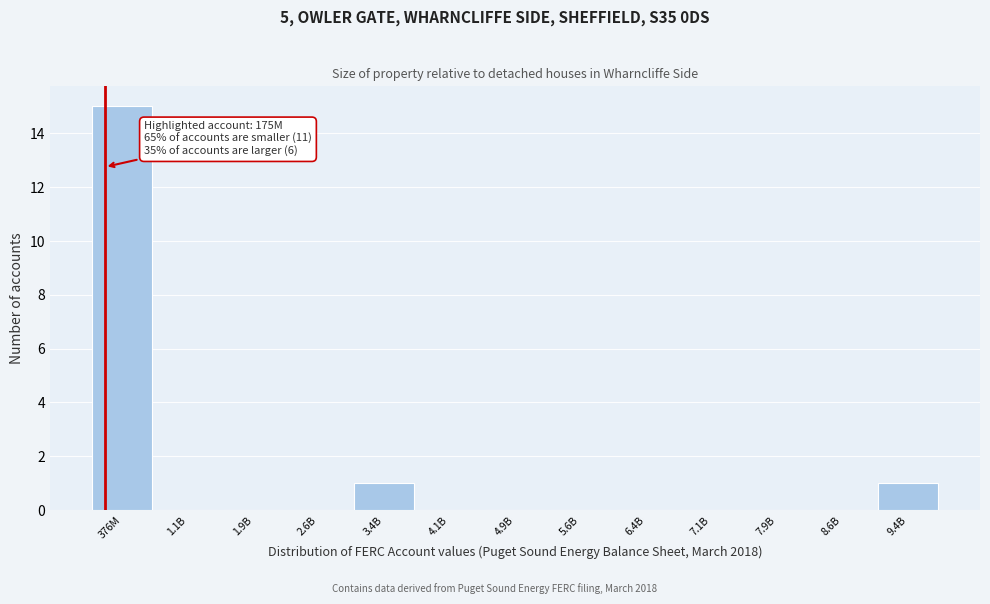

Reading left to right, transcribe all the data shown in this chart.

376M=15	1.1B=0	1.9B=0	2.6B=0	3.4B=1	4.1B=0	4.9B=0	5.6B=0	6.4B=0	7.1B=0	7.9B=0	8.6B=0	9.4B=1